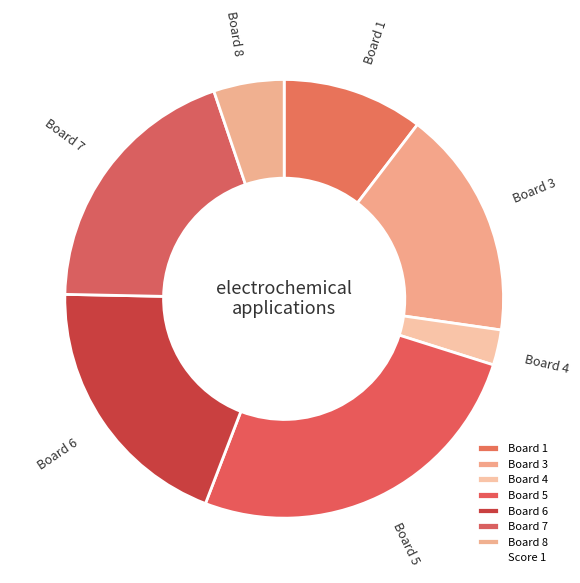

Does any single category account for the majority?

No